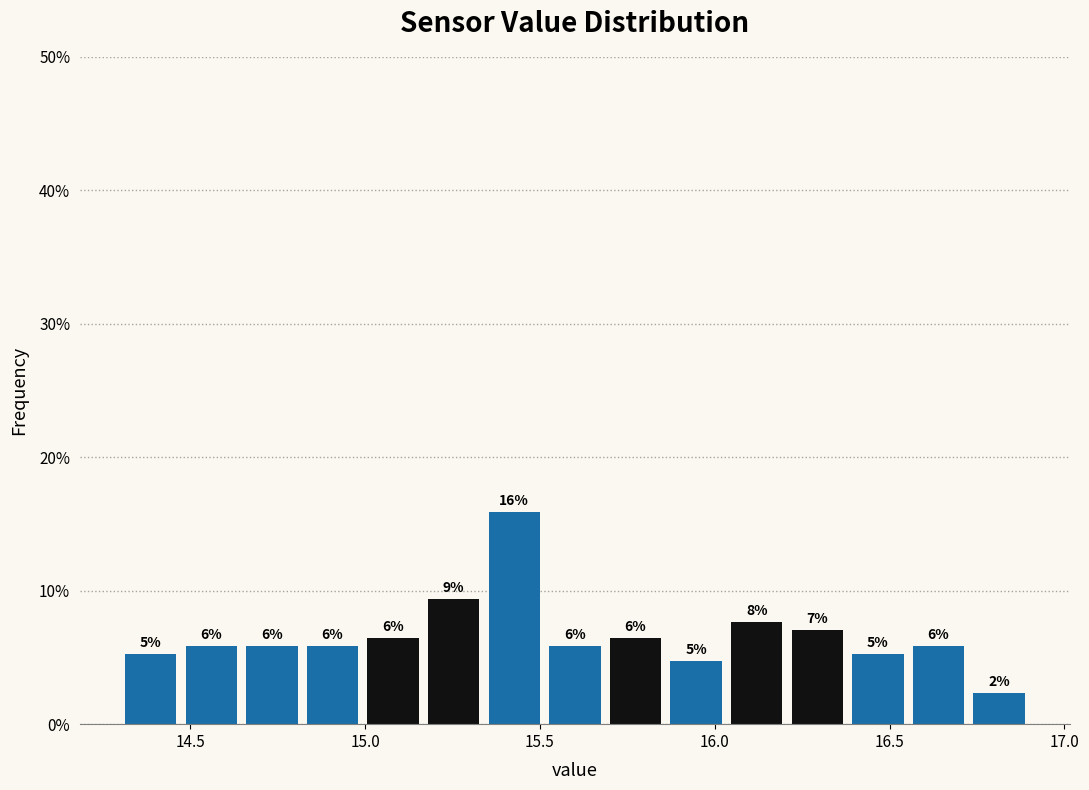

Read against the x-axis, roughly where is the centre of the tallest bar?

15.45